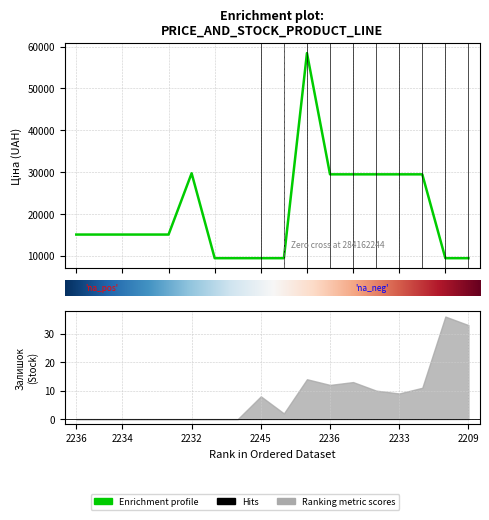

What is the difference between the values at 2236 and 2209?

5639.9